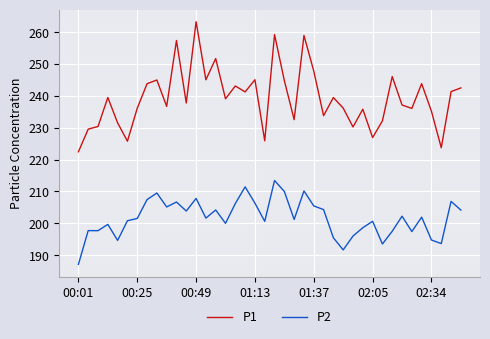

True or false: P1 and P2 intersect in this chart.

False